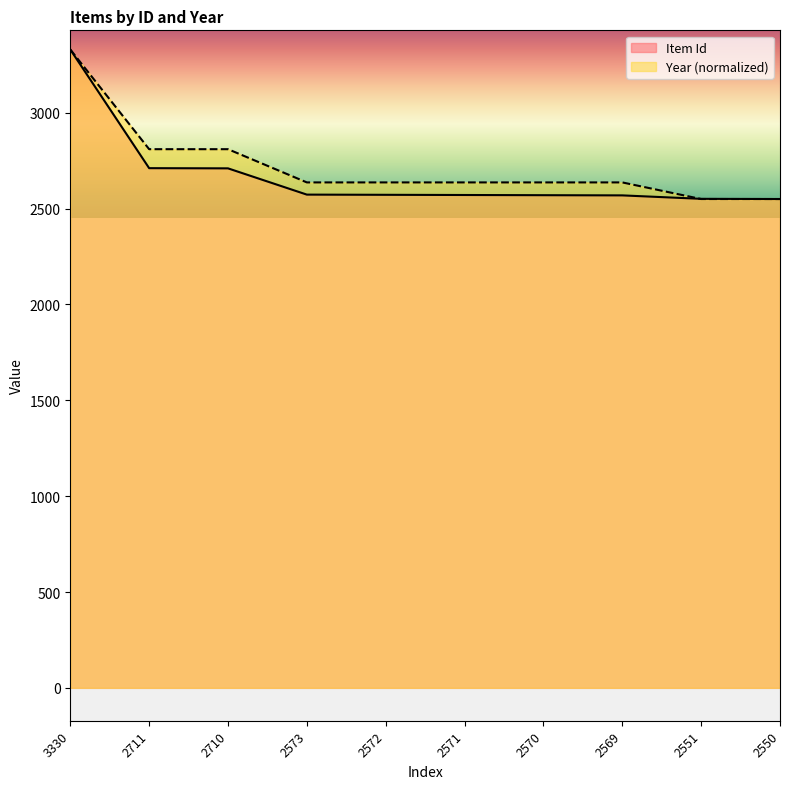

At which label does Item Id first exceed 2572?

3330